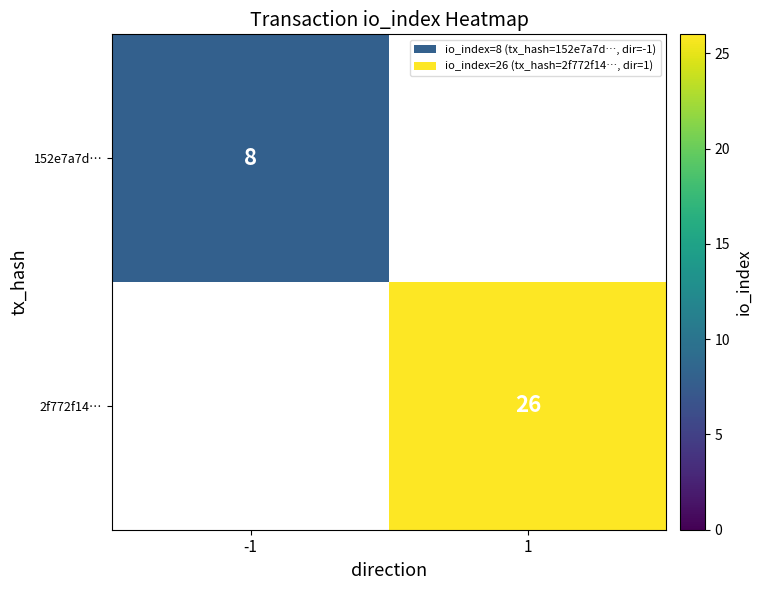

True or false: 152e7a7d… has a value of 12 at -1.

False